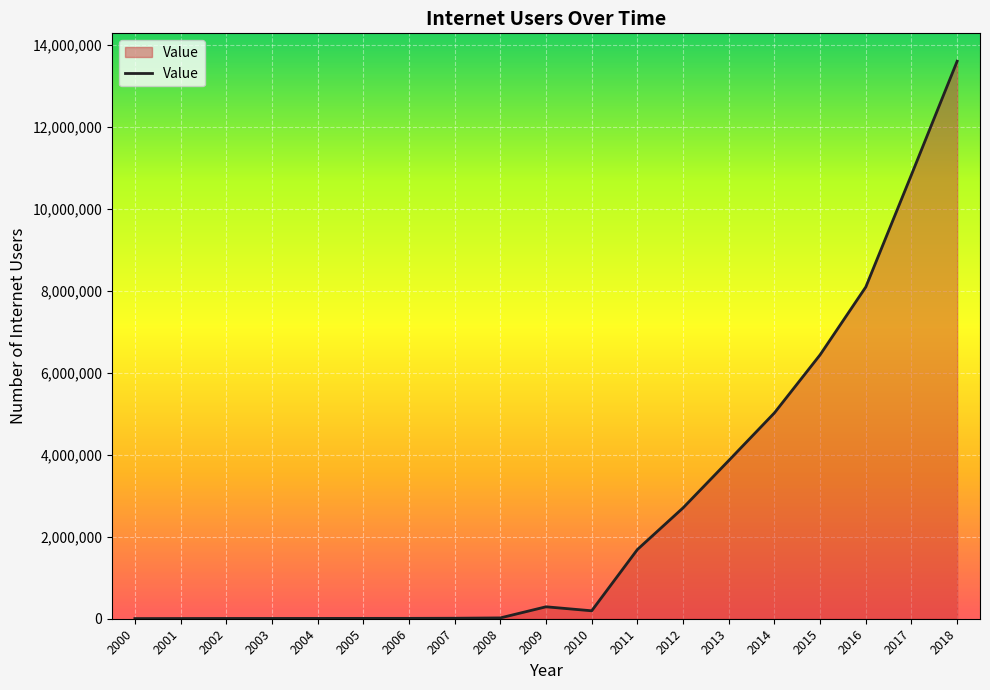

Is it true that the value at 2008 is 20108?

True